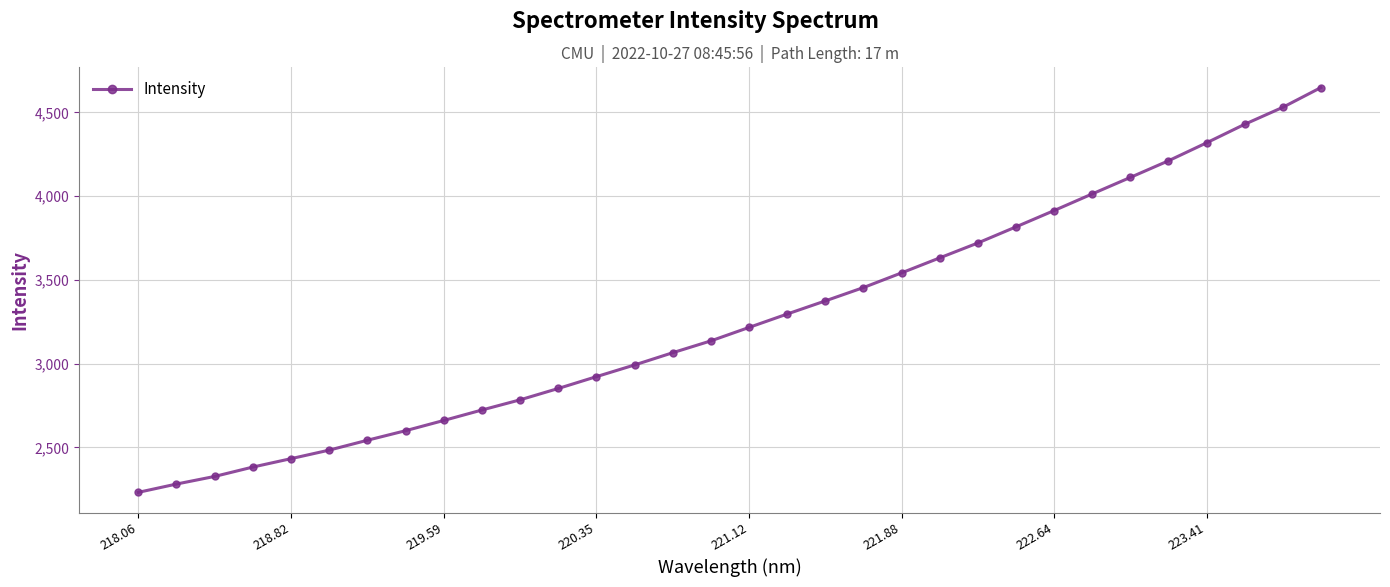

What is the difference between the maximum and minimum values?

2416.6